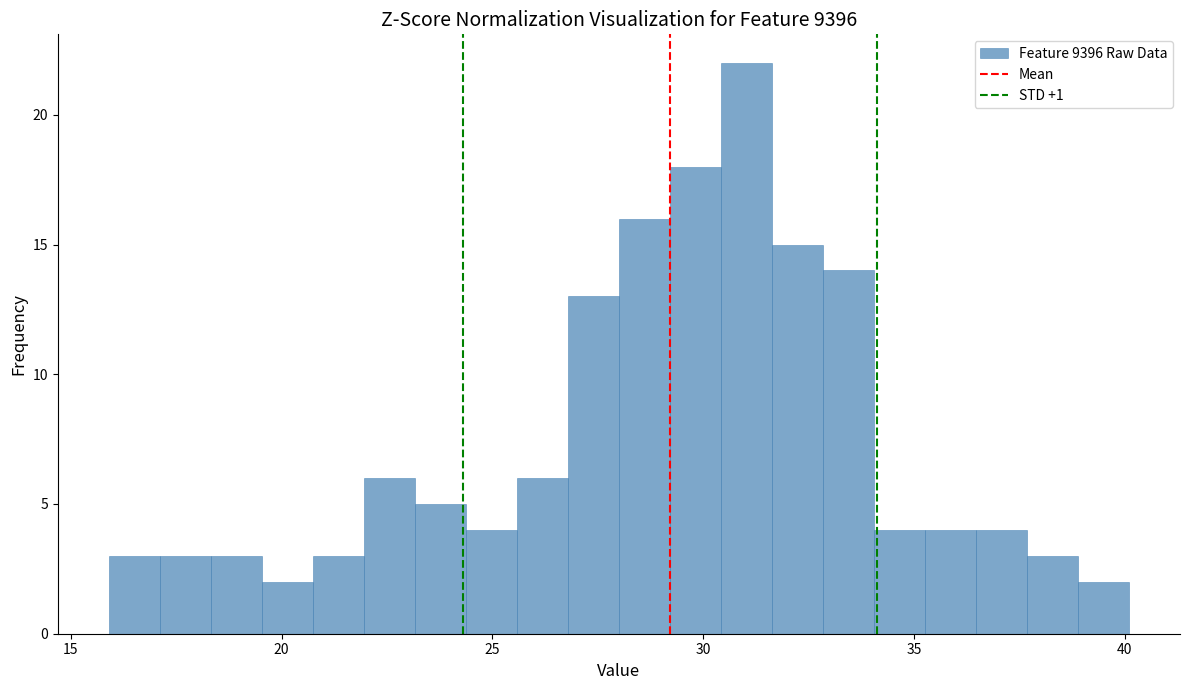

Around what value on the x-axis is the tallest bar? Give the approximate position of its centre, as read against the axis.

31.0